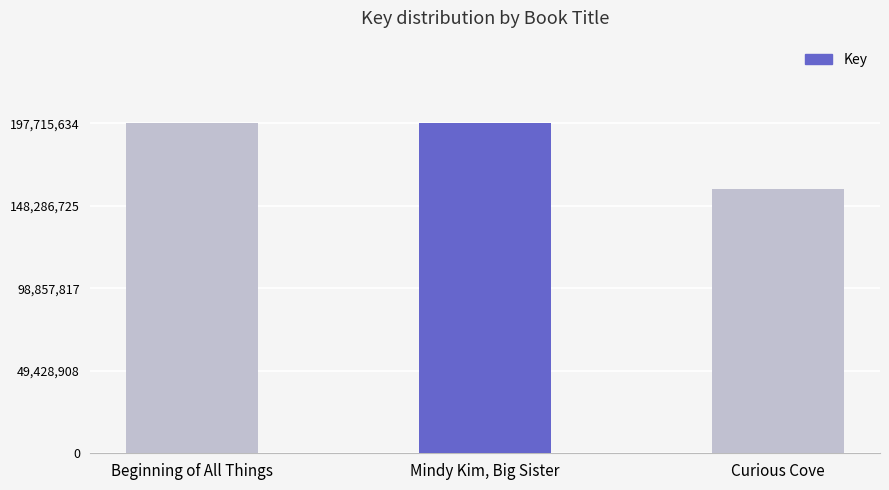

What is the label of the 1st bar from the right?

Curious Cove